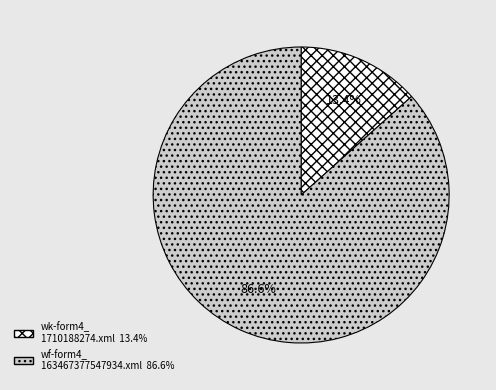

Is there any slice that represents more than half of the pie?

Yes